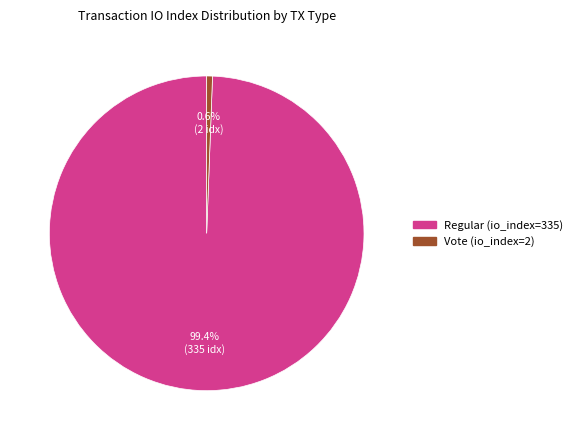

To the nearest percent, what is the difference between the Vote (io_index=2) and Regular (io_index=335) slice percentages?

99%